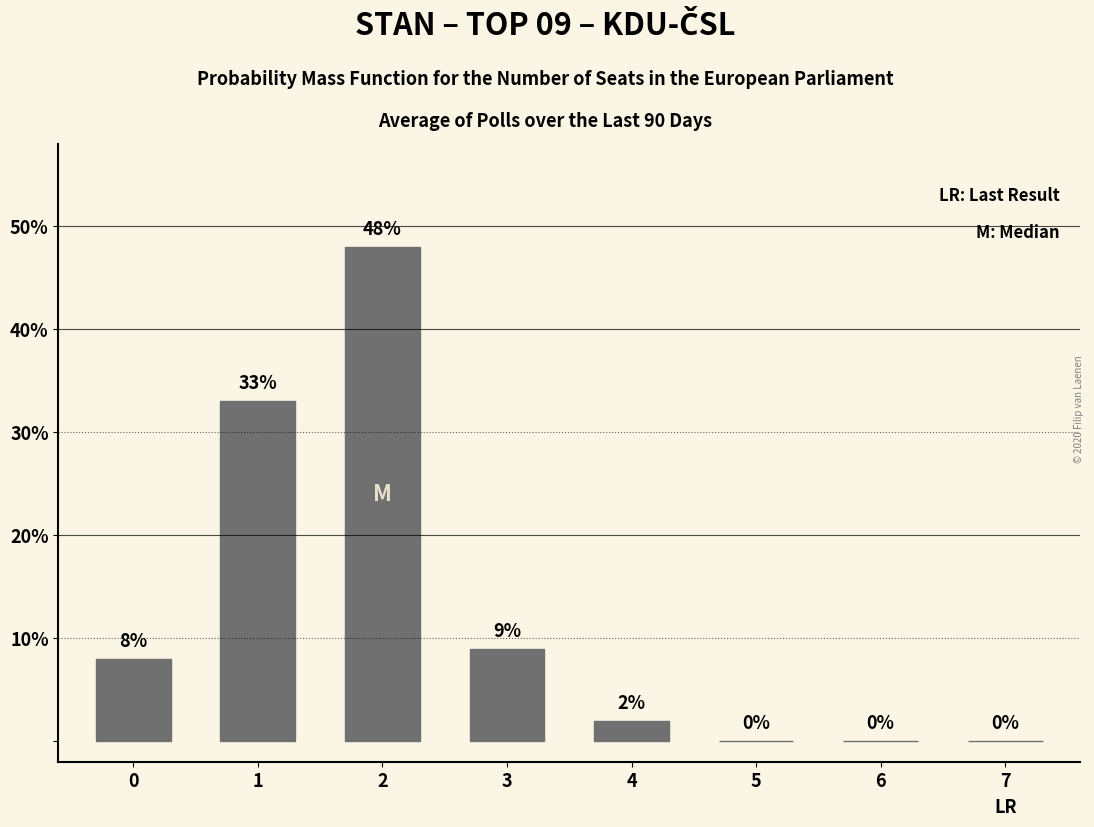

The chart shows a value of 2 at 0. True or false?

False